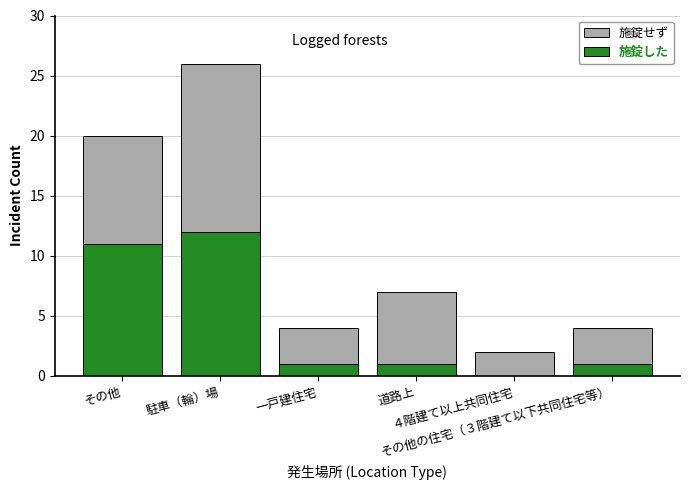

What is the sum of all 施錠した values?

26